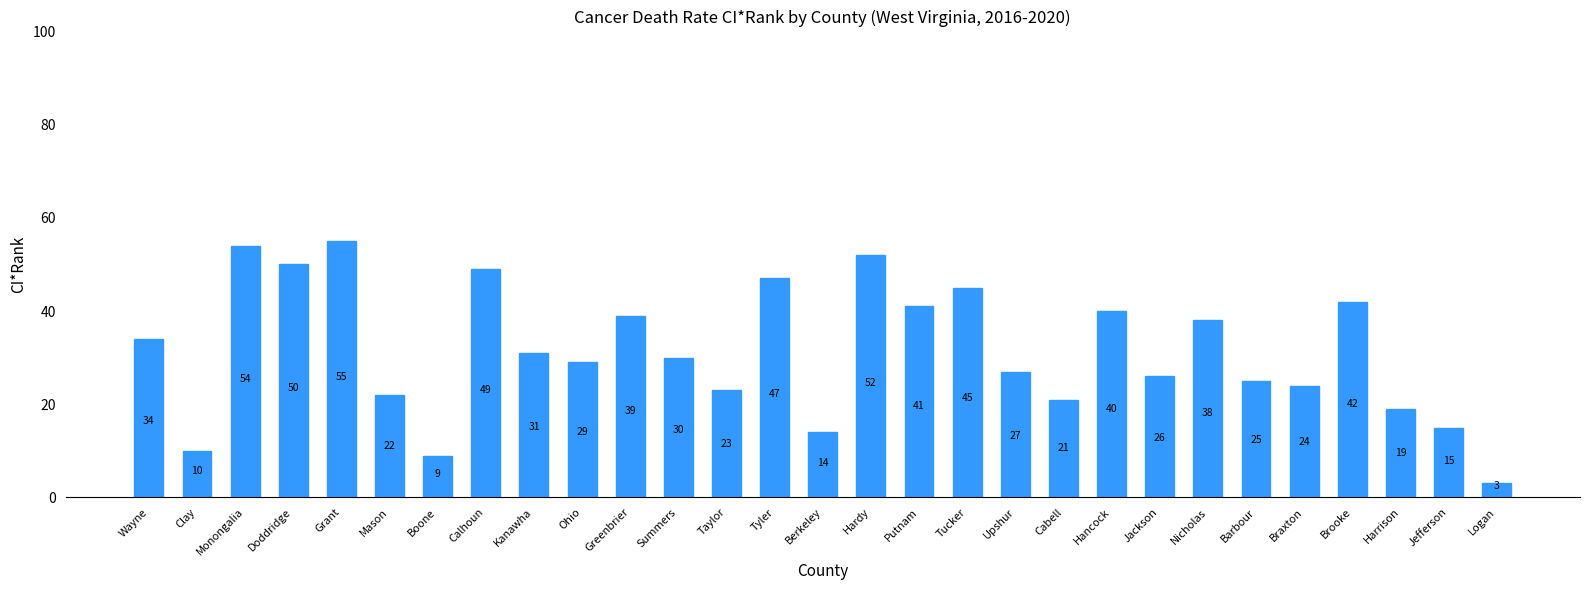

List the labels in order of value, smallest first.

Logan, Boone, Clay, Berkeley, Jefferson, Harrison, Cabell, Mason, Taylor, Braxton, Barbour, Jackson, Upshur, Ohio, Summers, Kanawha, Wayne, Nicholas, Greenbrier, Hancock, Putnam, Brooke, Tucker, Tyler, Calhoun, Doddridge, Hardy, Monongalia, Grant